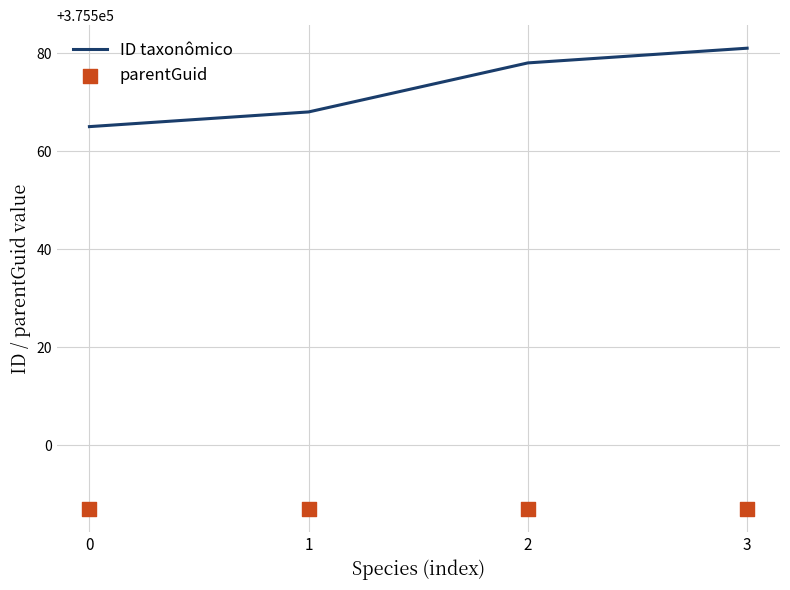

Which series contains the lowest Y value?

parentGuid